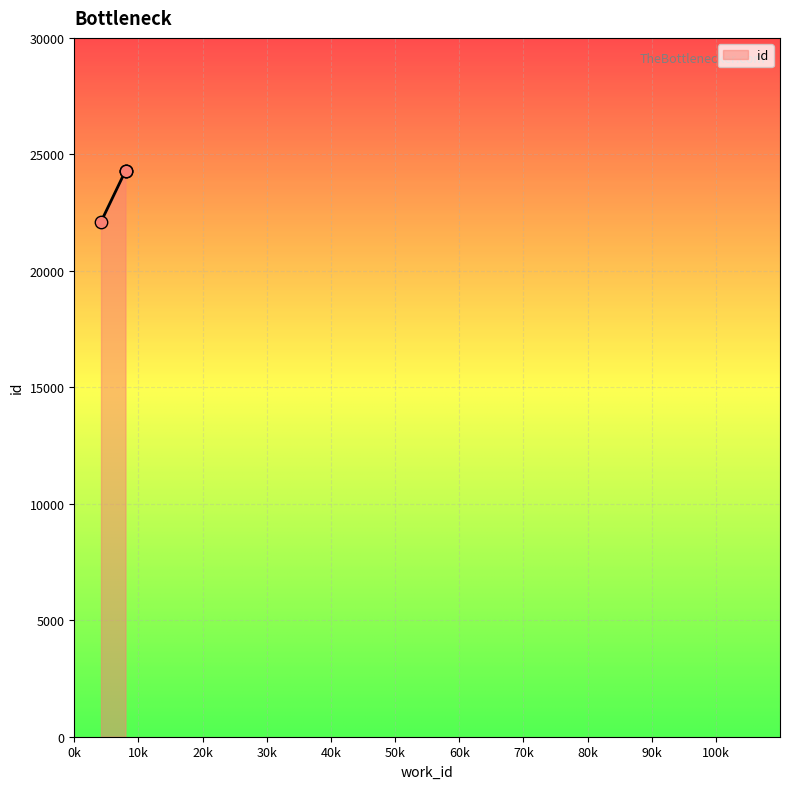

Between 7984 and 4167, which is larger?

7984